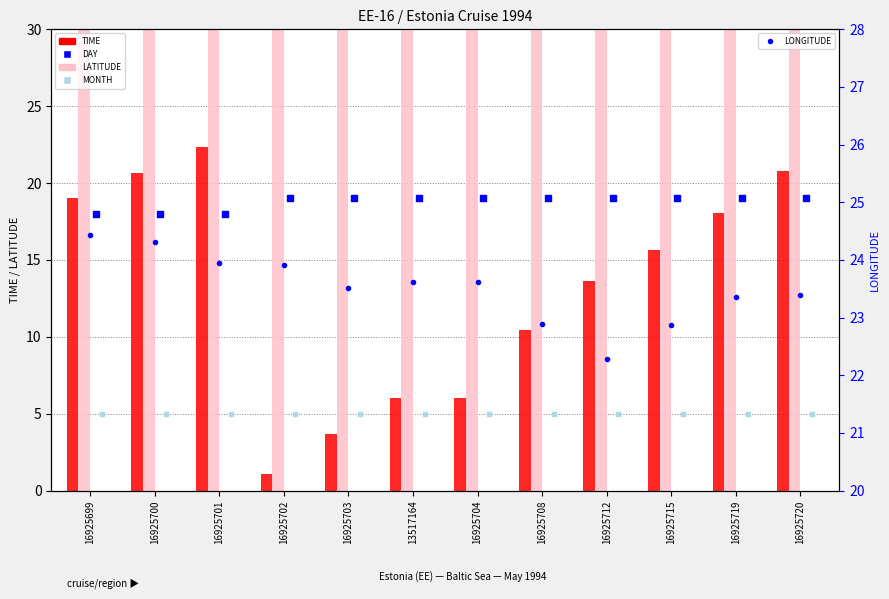

Which series has the widest spread of Y values?

TIME